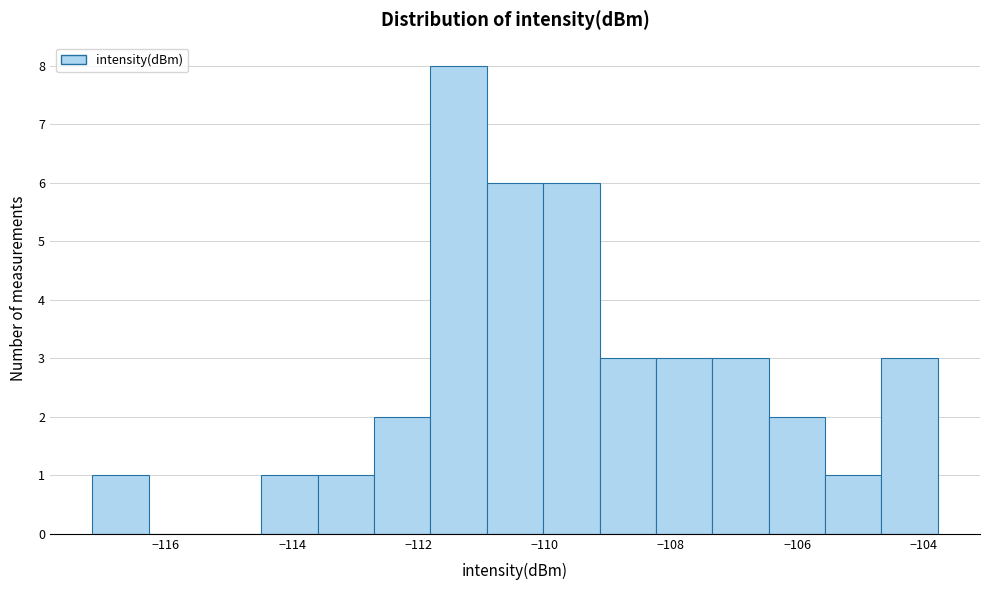

Reading left to right, transcribe this chart: for each bar, give the range it covers on the x-axis and its height. Neither the bar edges nor the heights are printed on the chart, so give them approximately, as read against the axes.

-117.2 to -116.2: 1
-116.2 to -115.4: 0
-115.4 to -114.4: 0
-114.4 to -113.6: 1
-113.6 to -112.8: 1
-112.8 to -111.8: 2
-111.8 to -111.0: 8
-111.0 to -110.0: 6
-110.0 to -109.2: 6
-109.2 to -108.2: 3
-108.2 to -107.4: 3
-107.4 to -106.4: 3
-106.4 to -105.6: 2
-105.6 to -104.6: 1
-104.6 to -103.8: 3